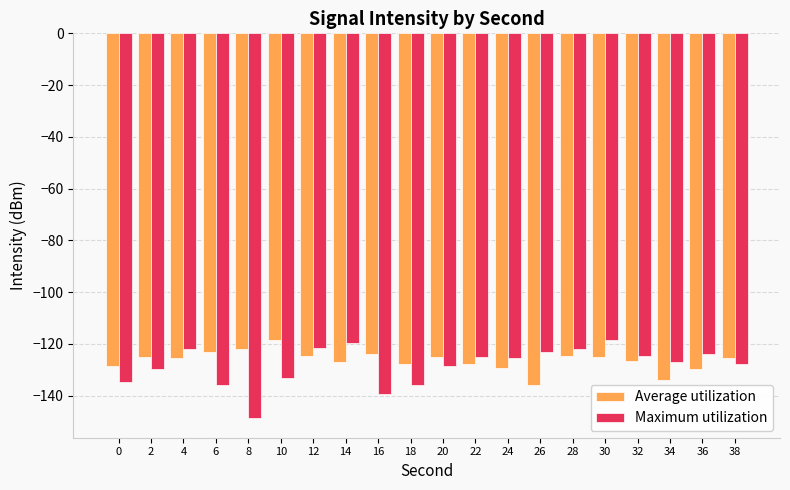

Which series has the largest range (max minus min)?

Maximum utilization